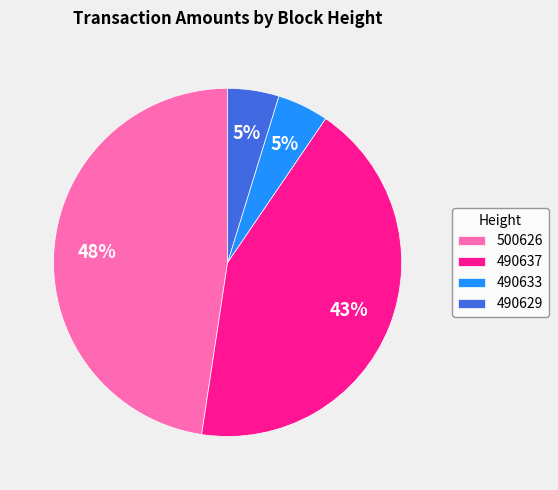

Which category has the biggest portion of the pie?

500626